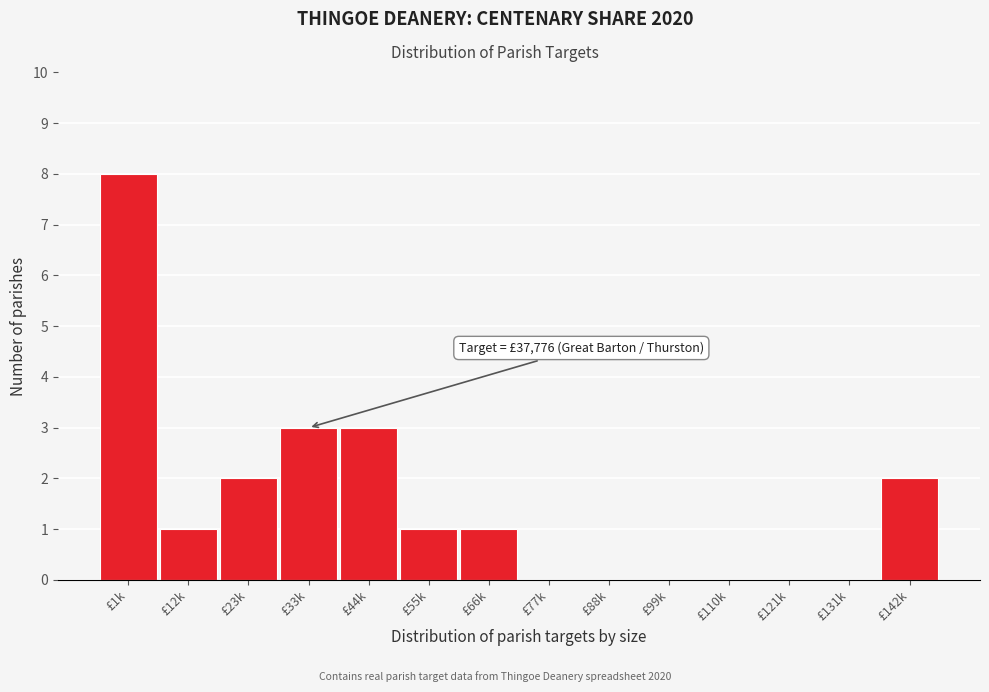

Reading right to left, extract all data points from this chart.

£142k=2	£131k=0	£121k=0	£110k=0	£99k=0	£88k=0	£77k=0	£66k=1	£55k=1	£44k=3	£33k=3	£23k=2	£12k=1	£1k=8